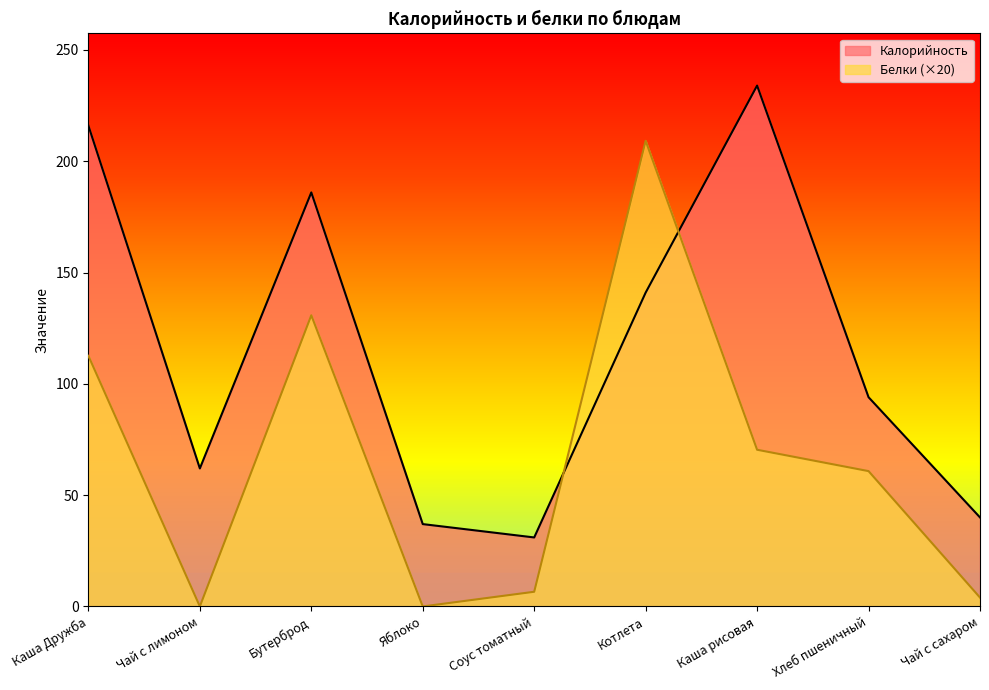

At how many categories does at least one series exceed 128?

4